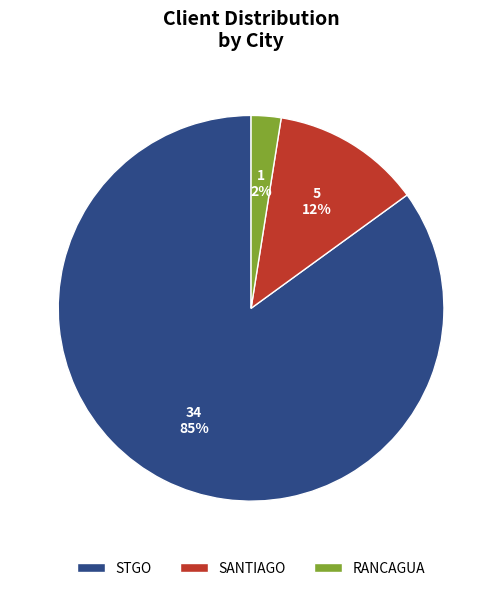

Which category has the biggest portion of the pie?

STGO